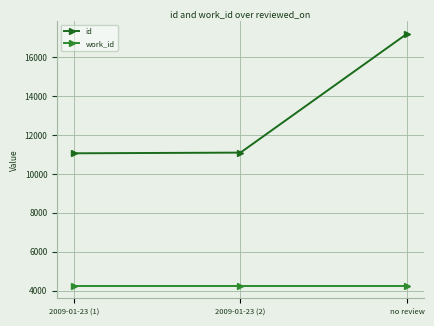

What is the label of the 1st point from the left?

2009-01-23 (1)